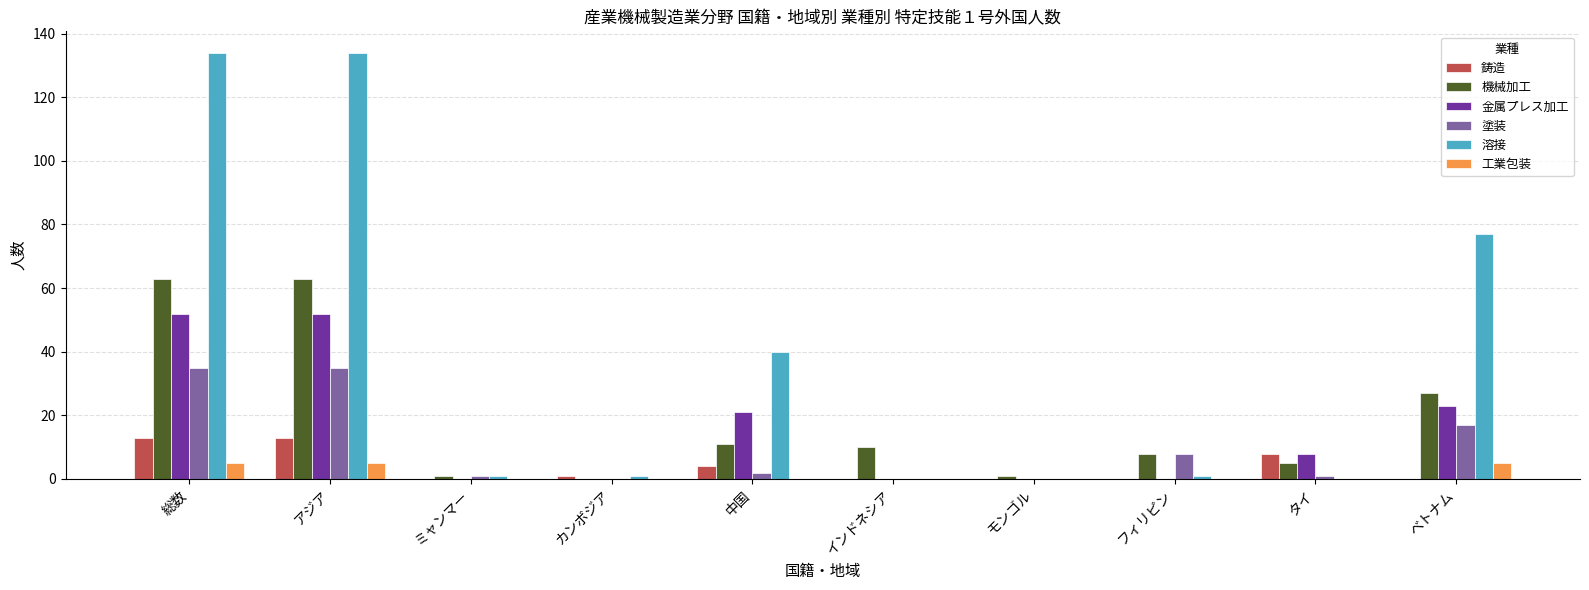

What is the sum of the 塗装 values at カンボジア and タイ?

1